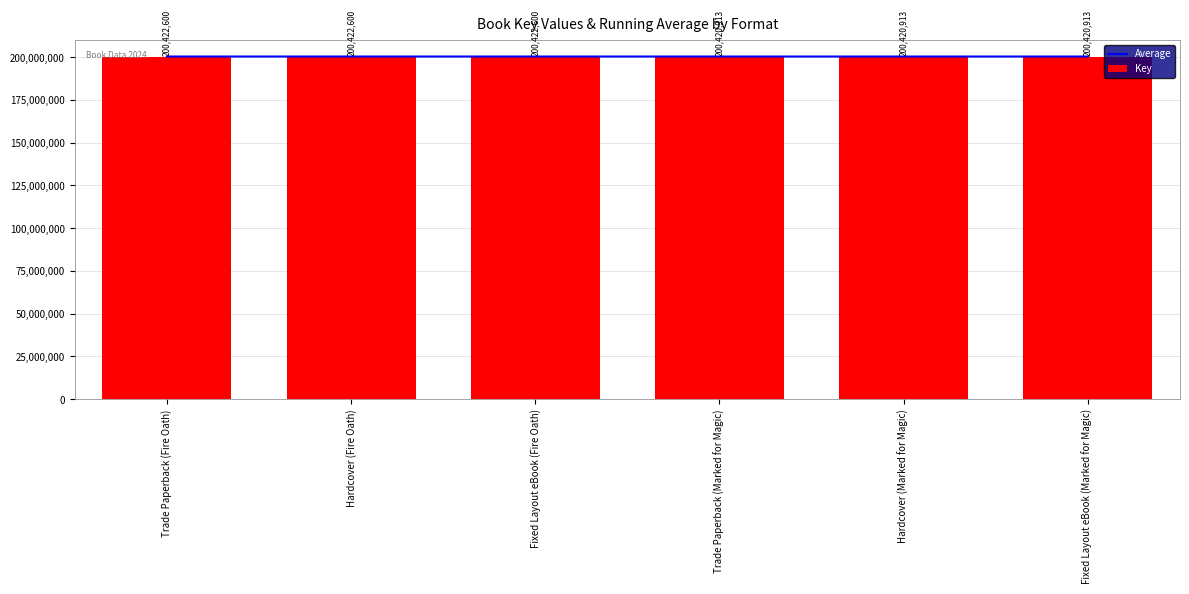

What is the minimum value for Average?

200421756.5